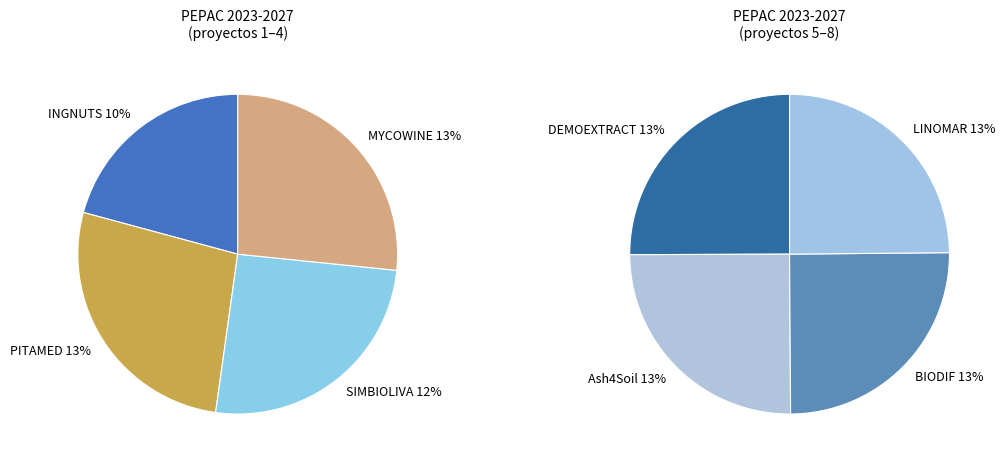

Is MYCOWINE the majority of the pie?

No